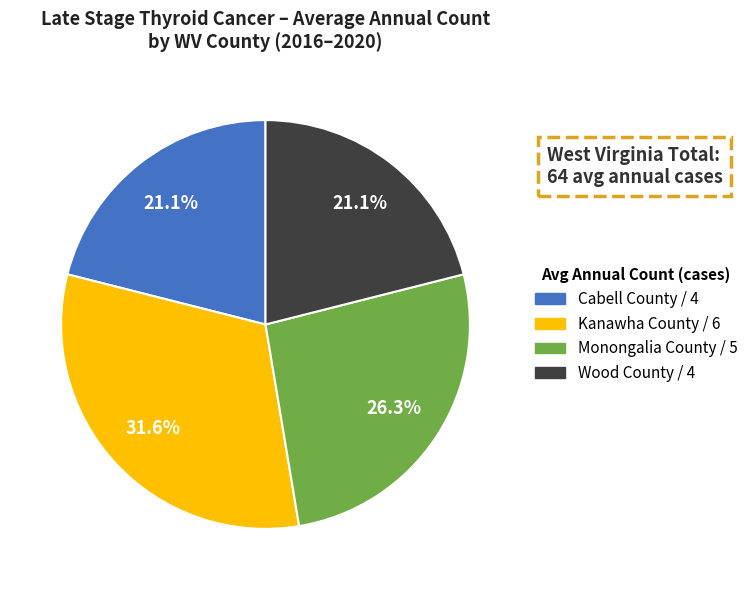

Approximately how many times larger is the value at Kanawha County compared to Monongalia County?

1.2